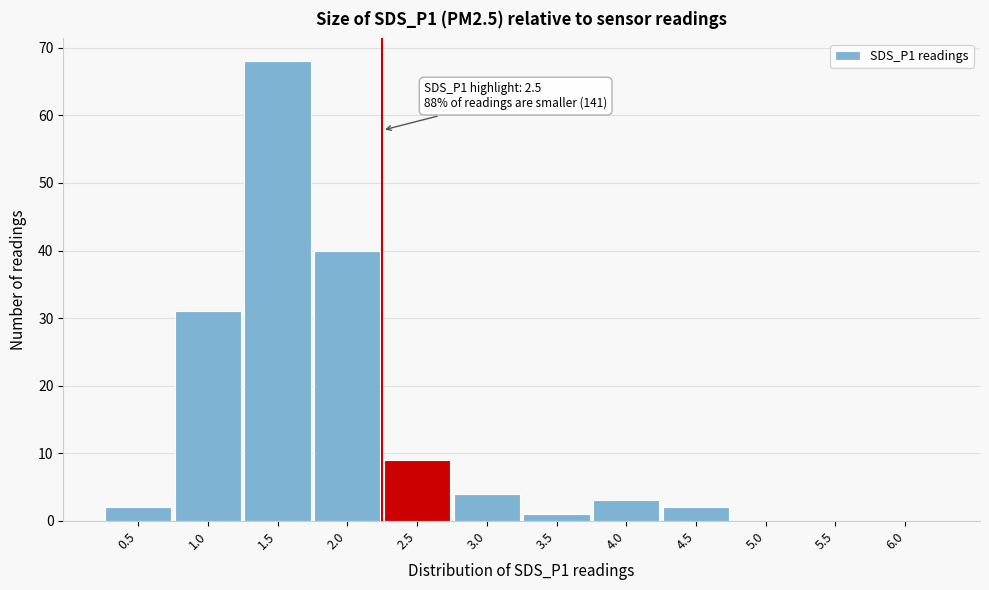

Reading left to right, what are all the values shown in this chart?

0.5=2	1.0=31	1.5=68	2.0=40	2.5=9	3.0=4	3.5=1	4.0=3	4.5=2	5.0=0	5.5=0	6.0=0